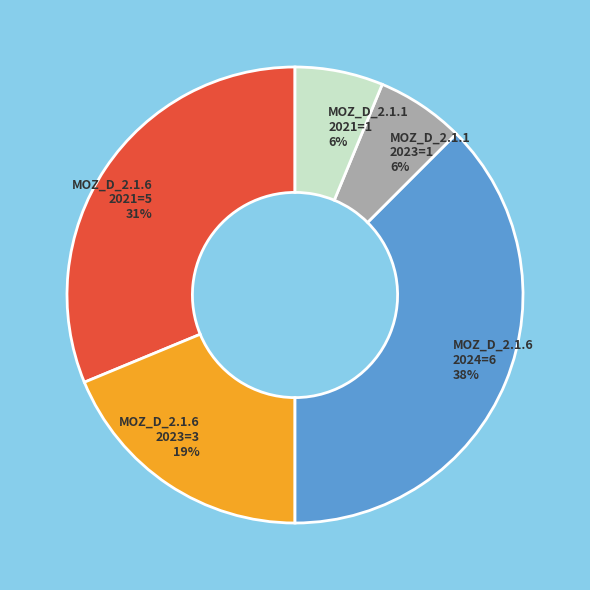

Is there a majority slice in this chart?

No